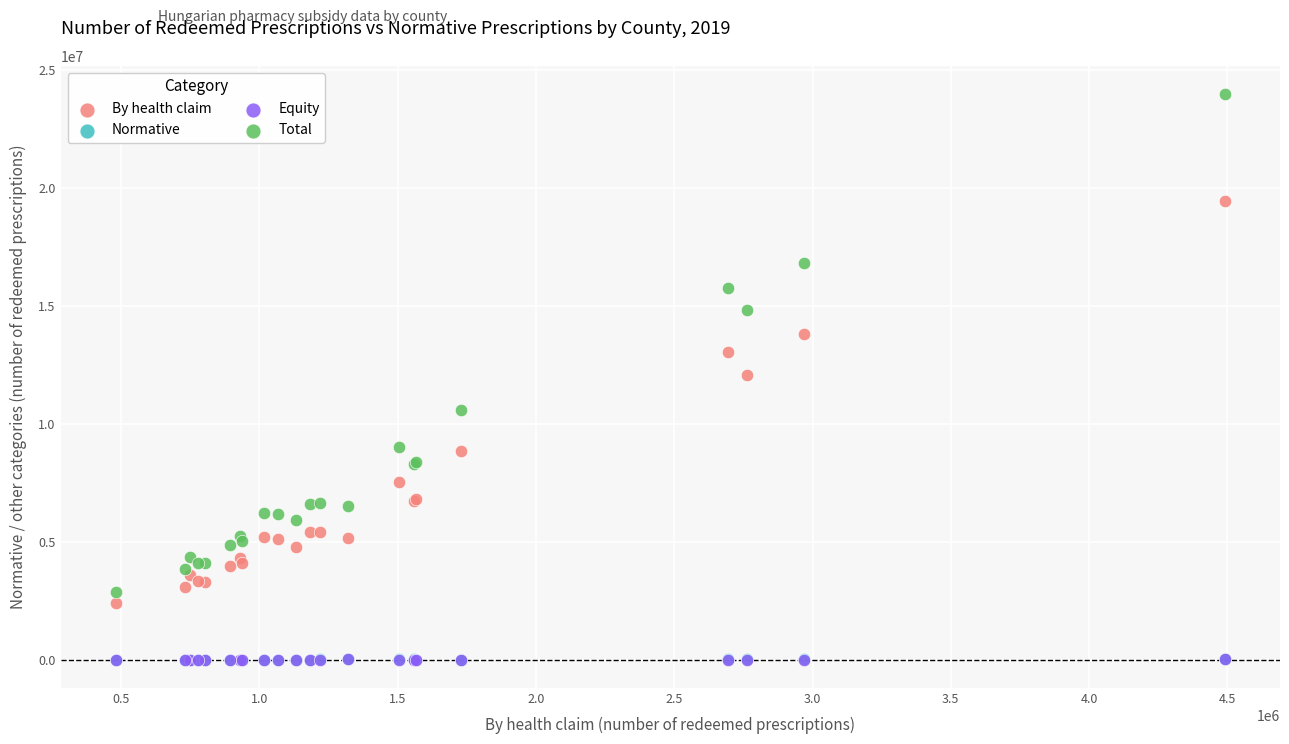

Which series has the widest spread of Y values?

Total